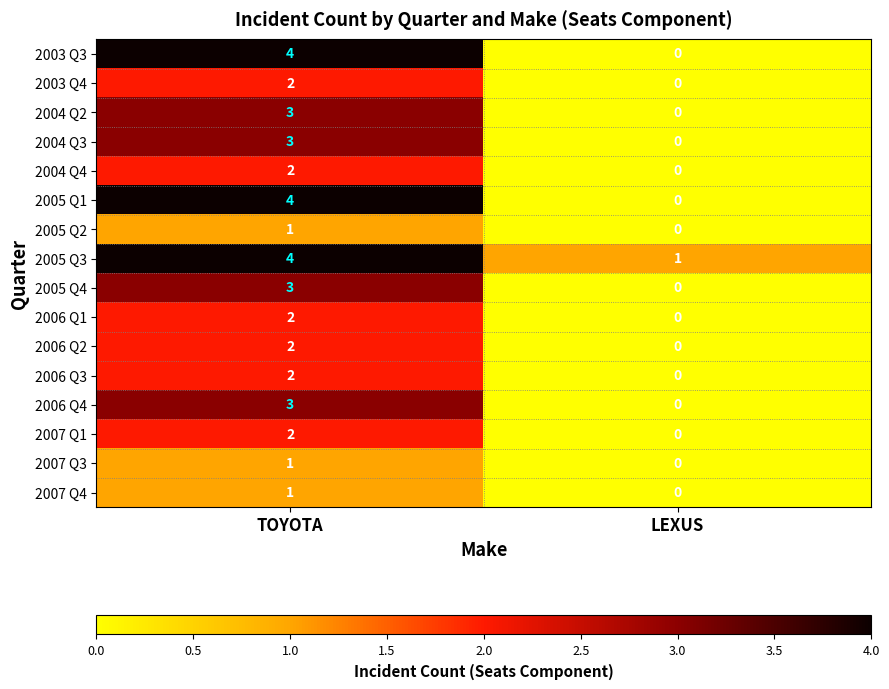

List the labels in order of 2007 Q1 value, largest first.

TOYOTA, LEXUS